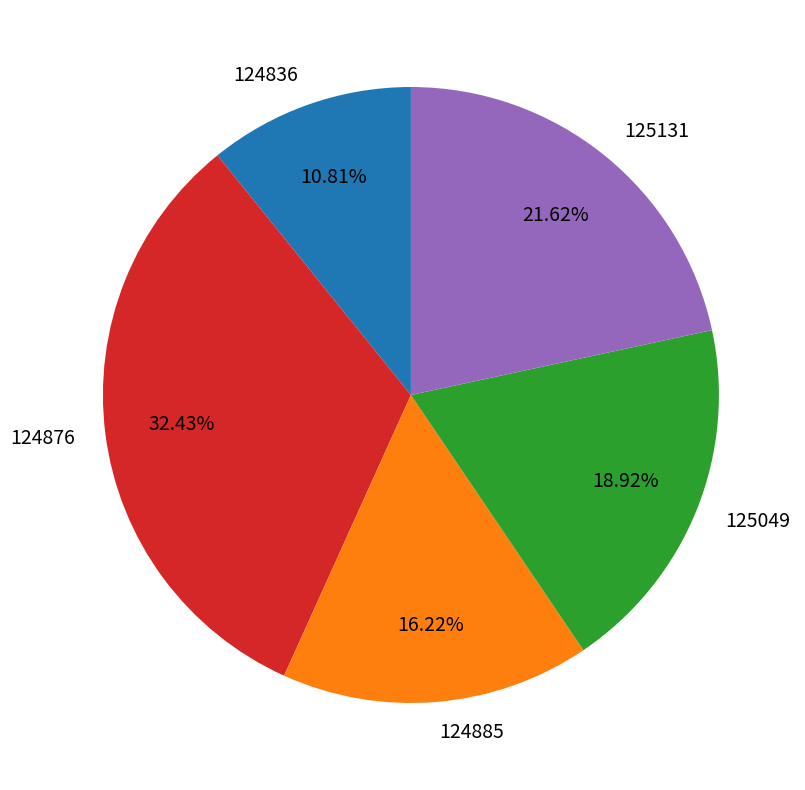

To the nearest percent, what is the difference between the 124876 and 125049 slice percentages?

14%